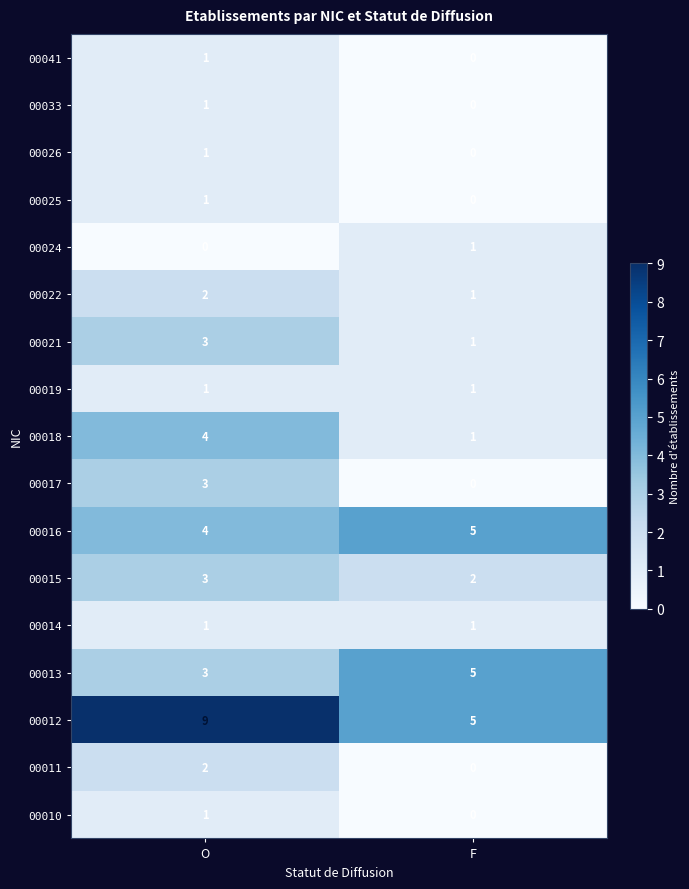

The value of 00033 at O is 0. True or false?

False